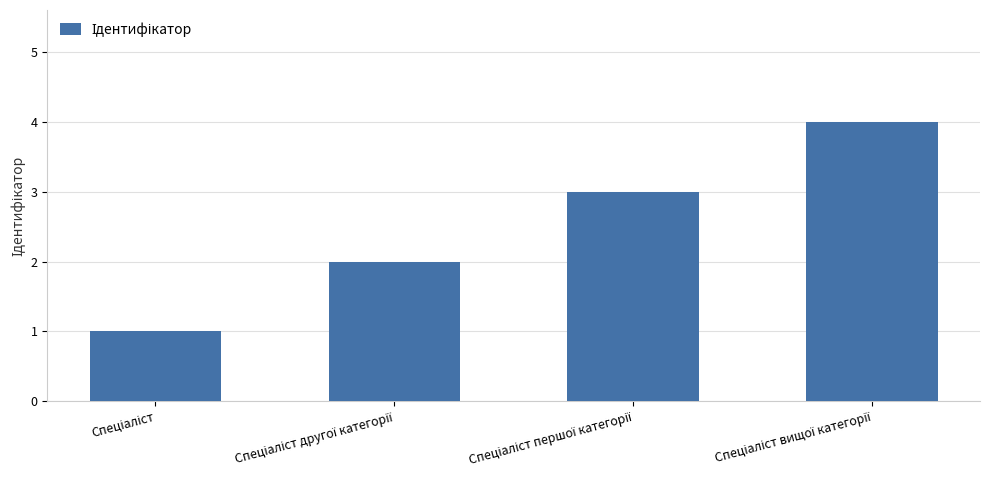

What is the sum of all values?

10